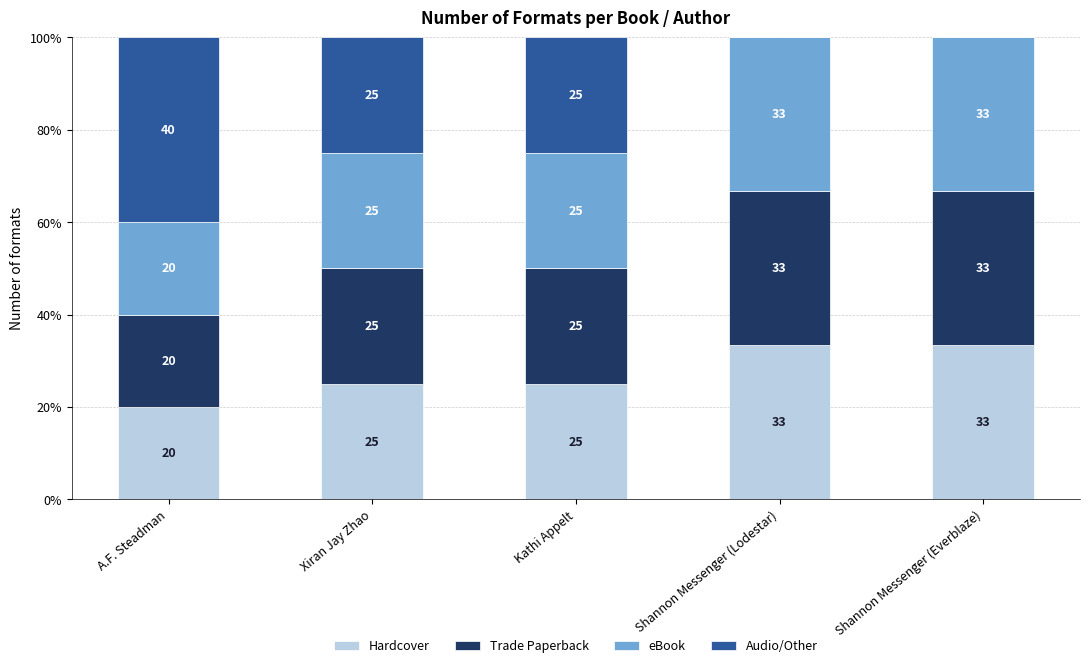

What is the maximum value for Hardcover?

33.3